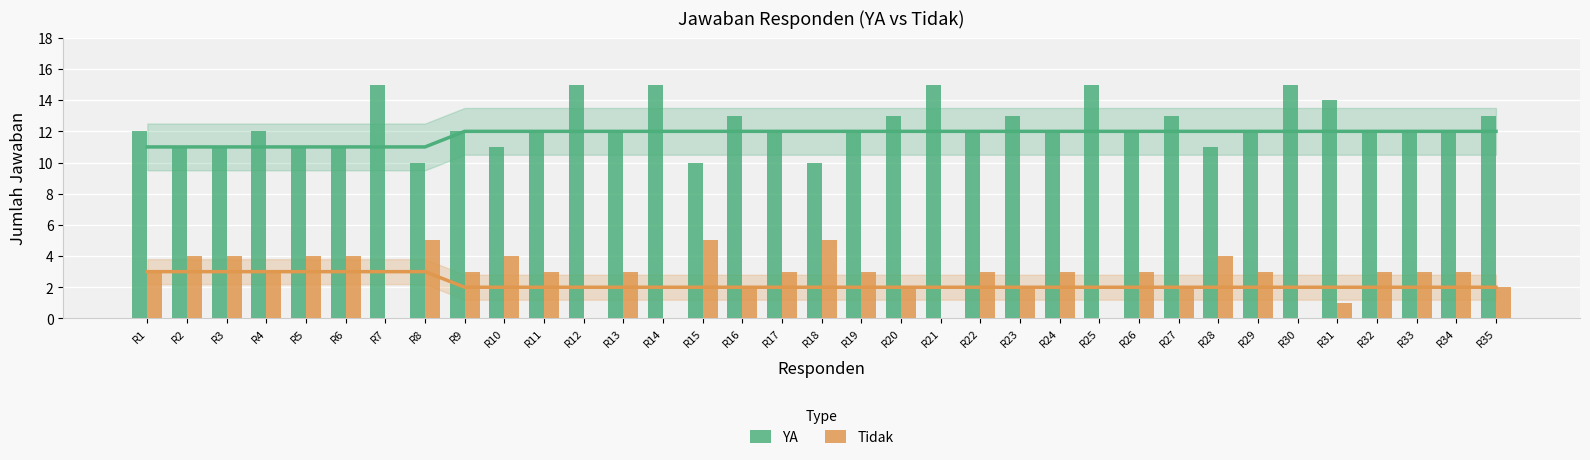

Between R6 and R4, which is larger?

R4